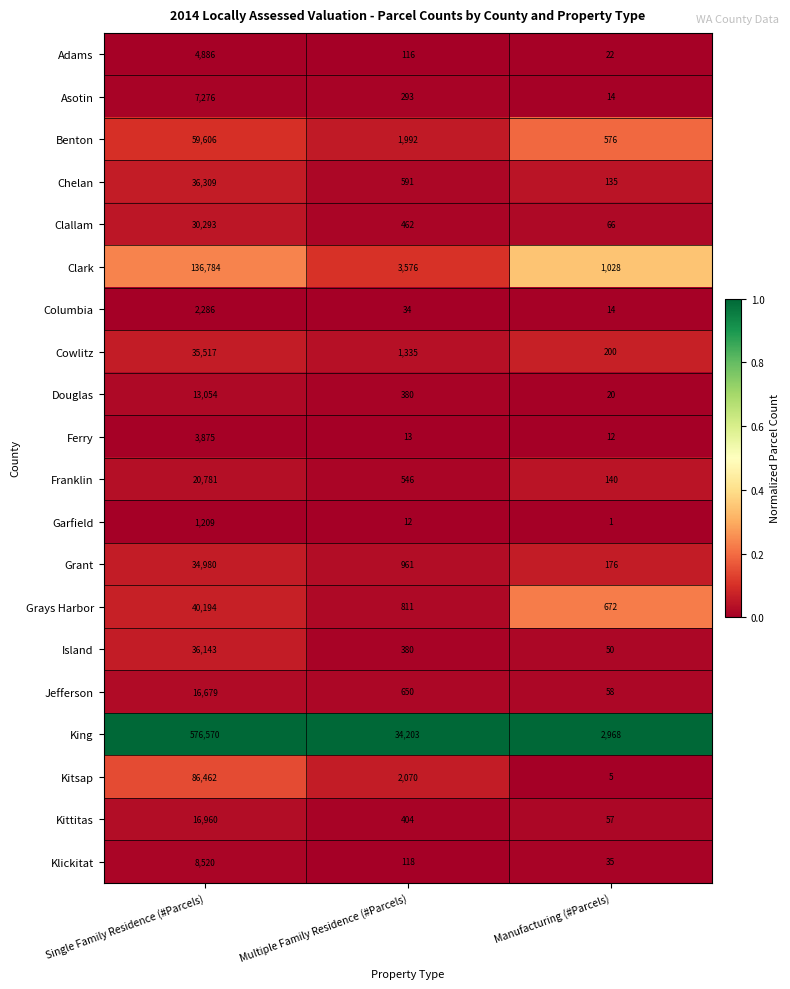

Which series has the widest spread of values?

King